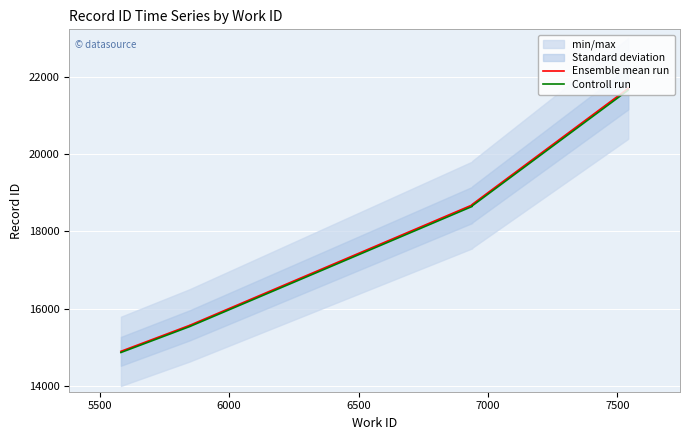

List the series in order of their overall mean, highest first.

Ensemble mean run, Controll run